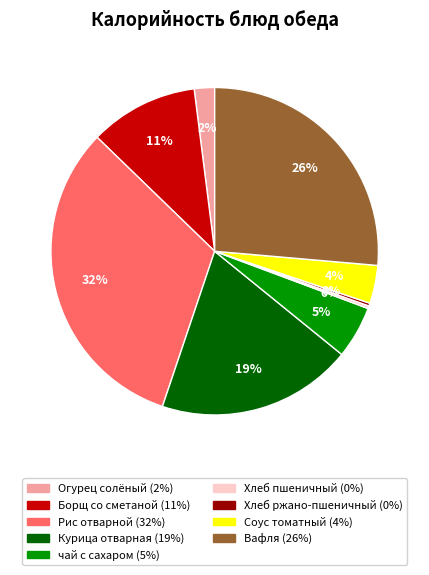

To the nearest percent, what is the average slice percentage?

11%